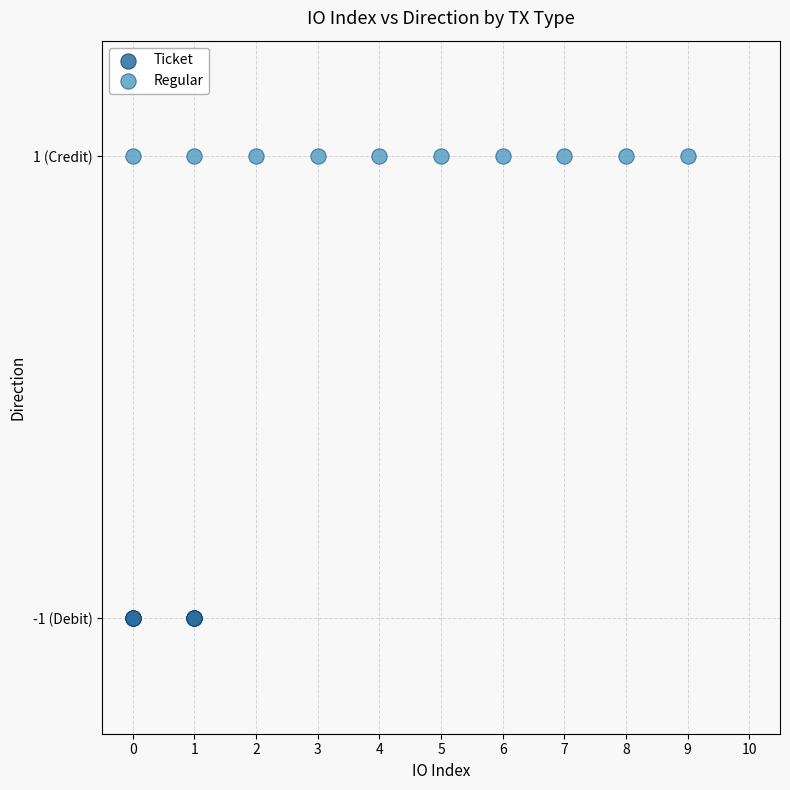

Which series contains the highest Y value?

Regular